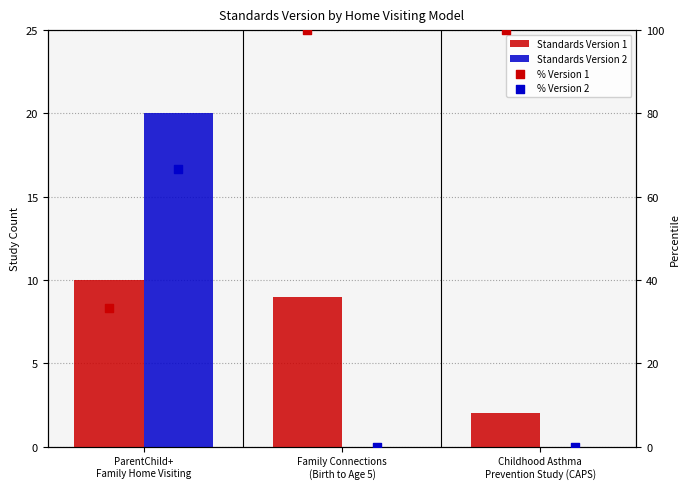

Is the value of % Version 2 at Childhood Asthma
Prevention Study (CAPS) greater than the value of Standards Version 2 at Family Connections
(Birth to Age 5)?

No